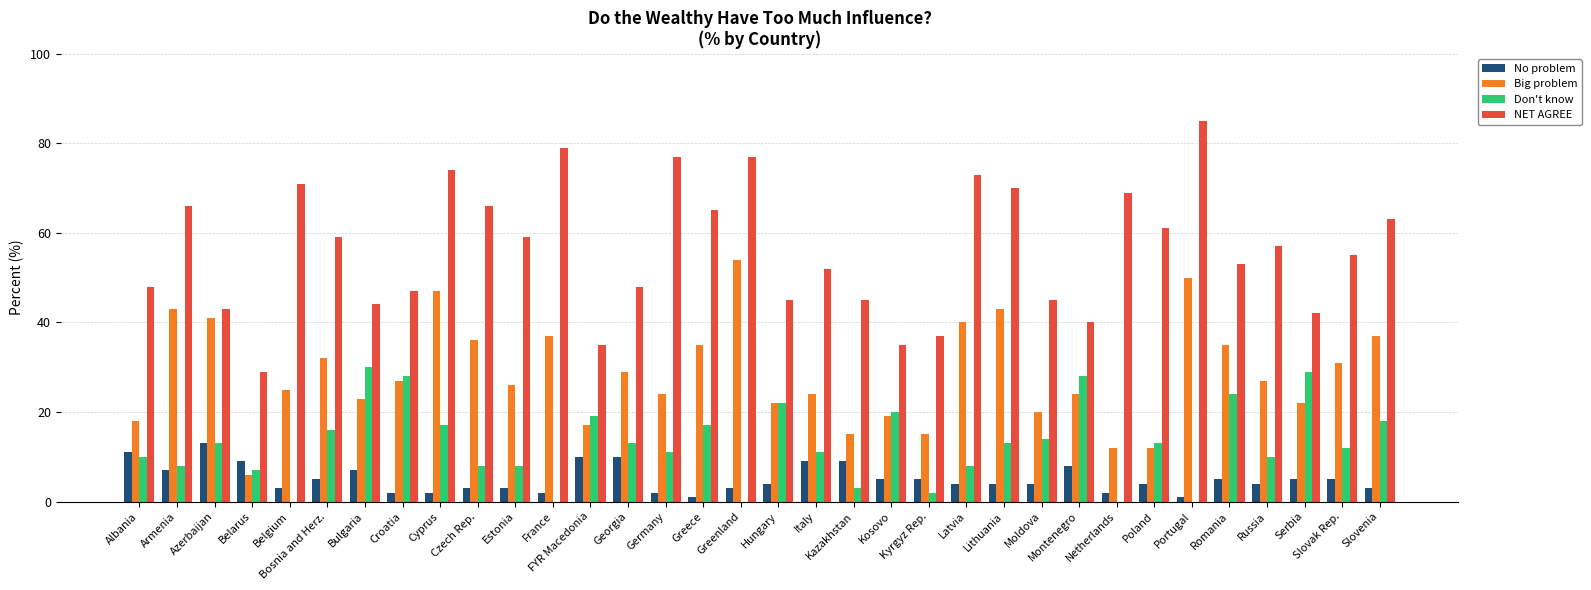

At which category is the sum across all series the highest?

Cyprus